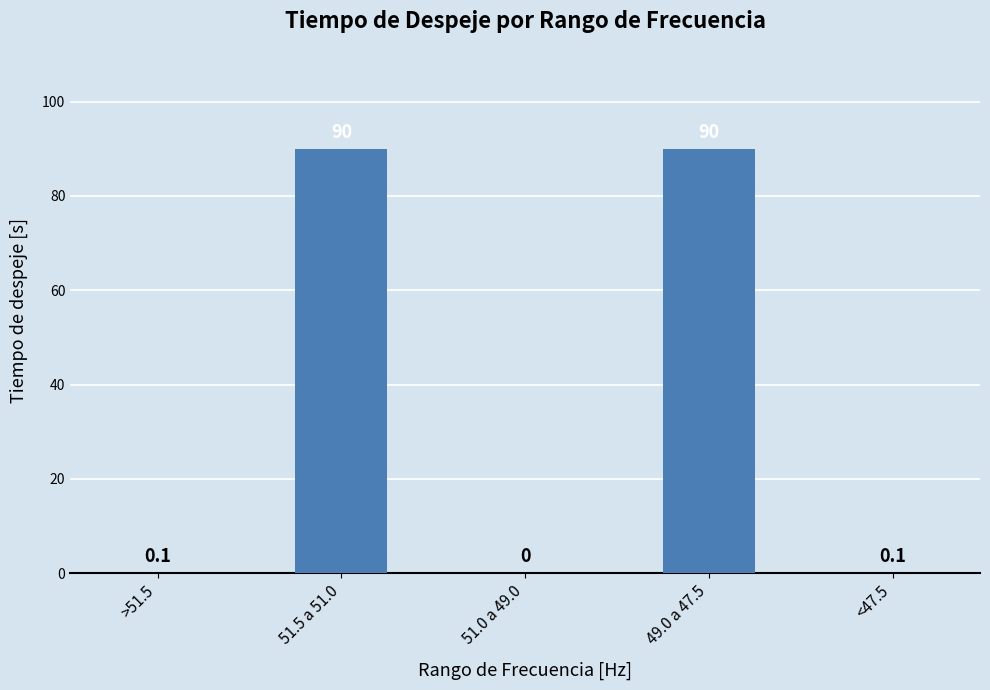

What value does the data have at 51.5 a 51.0?

90.0